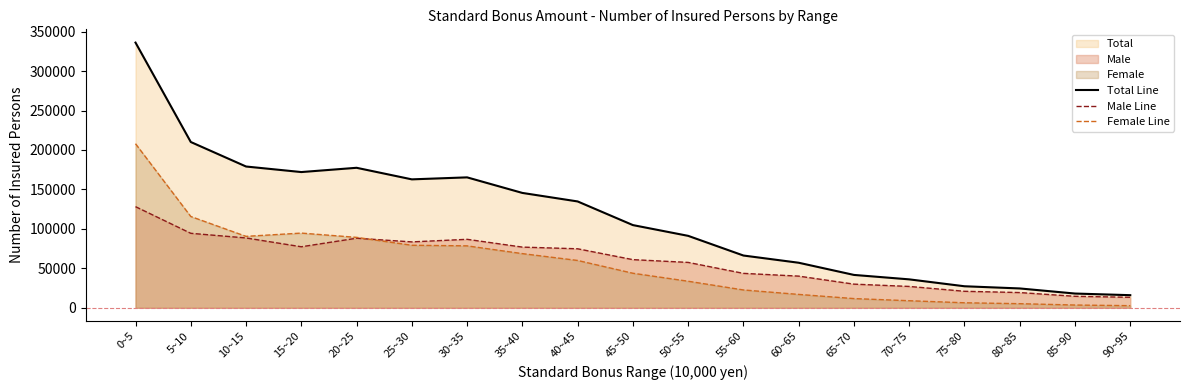

What is the maximum value for Female Line?

207898